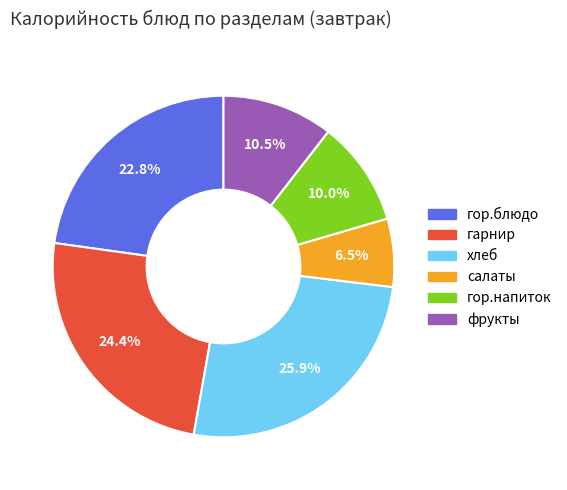

Is it true that гор.блюдо is 23% of the pie?

True